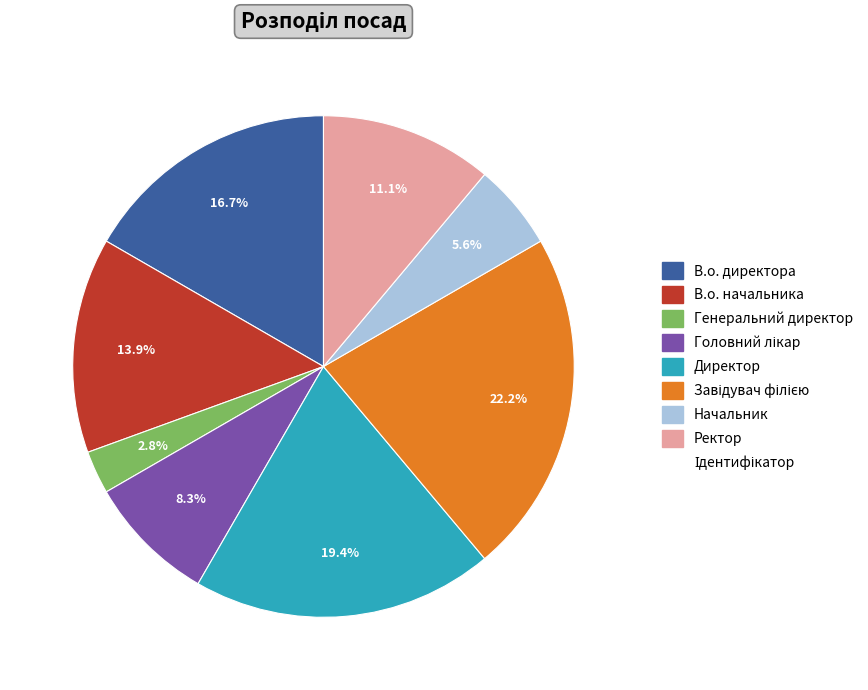

Is there any slice that represents more than half of the pie?

No